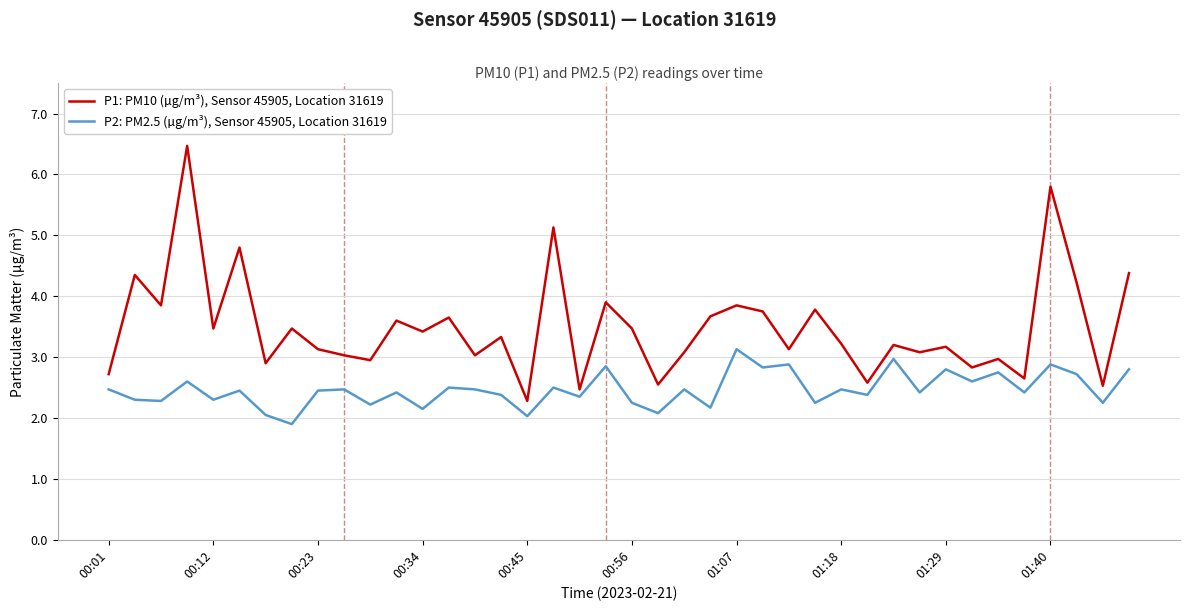

What is the highest value of the P2: PM2.5 (µg/m³), Sensor 45905, Location 31619 series?

3.1